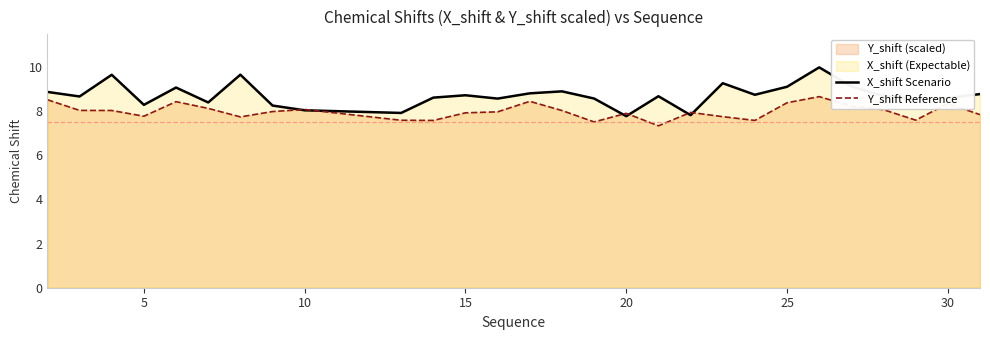

What is the total value across all series at 30?

16.9